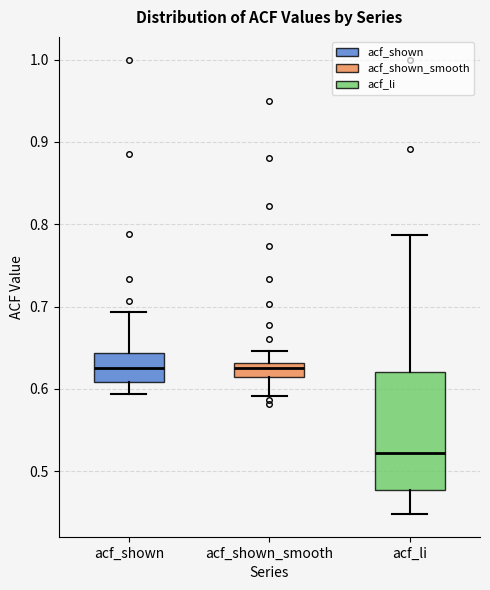

Reading left to right, read every box against the y-axis: the position of its median line, the range the box covers, and the ends of its whiskers. The values are not printed on the chart, so give them approximately, as read against the axis.

acf_shown: median 0.63, box 0.61 to 0.64, whiskers 0.59 to 0.69
acf_shown_smooth: median 0.63 (inside the box), box 0.61 to 0.63, whiskers 0.59 to 0.65
acf_li: median 0.52, box 0.48 to 0.62, whiskers 0.45 to 0.79